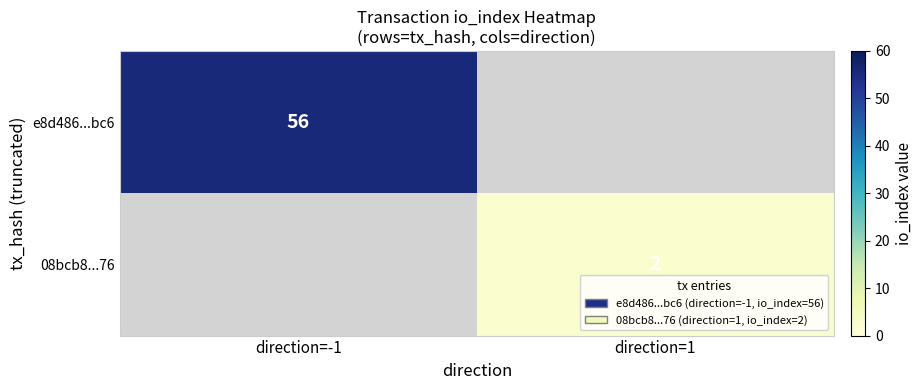

The 08bcb8...76 series shows 2 at direction=1. True or false?

True